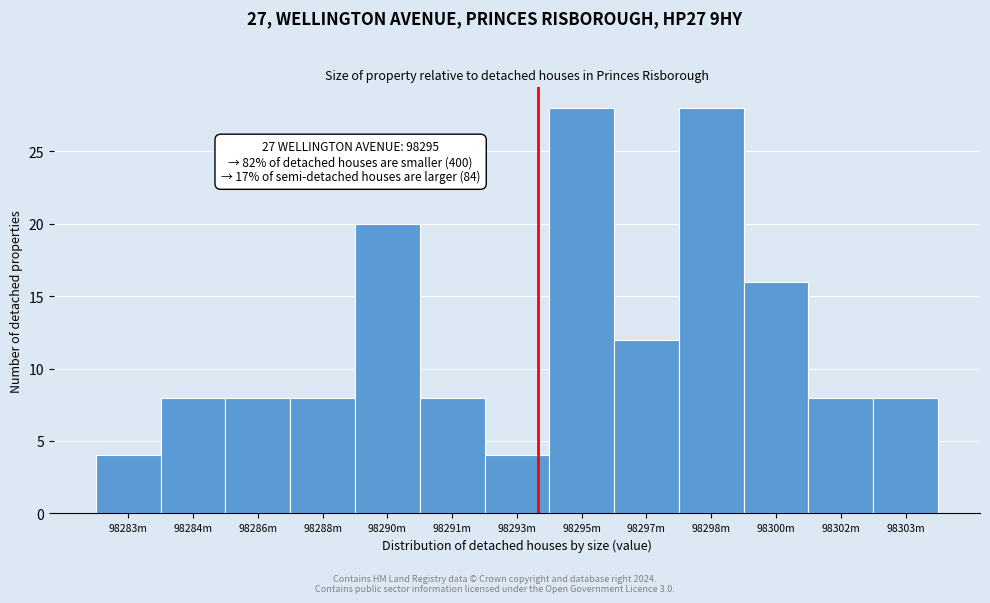

Reading right to left, transcribe all the data shown in this chart.

8	8	16	28	12	28	4	8	20	8	8	8	4